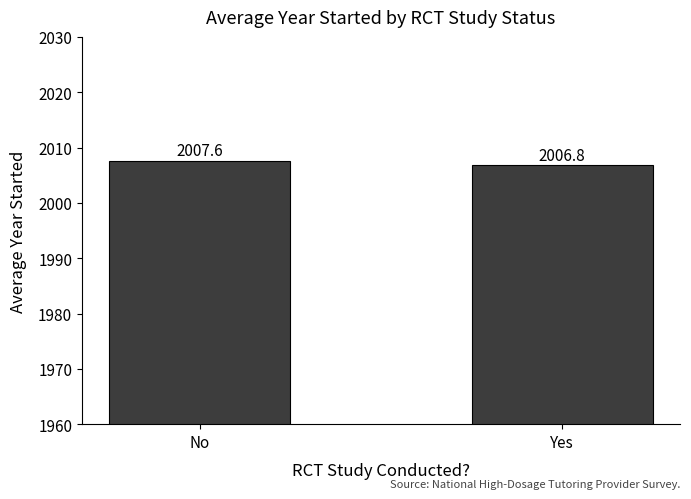

Approximately how many times larger is the value at No compared to Yes?

1.0